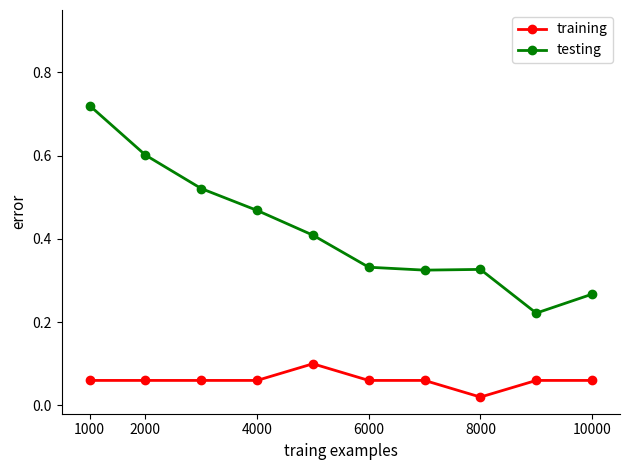

In testing, how many points are lower than both neighbors (excluding endpoints)?

2